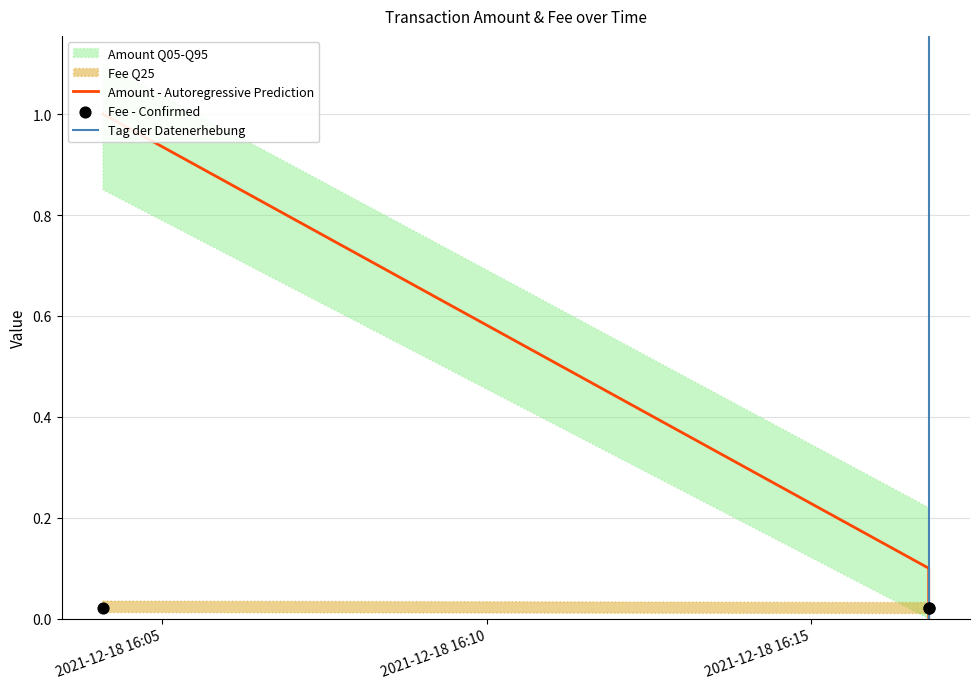

At which category is the sum across all series the highest?

2021-12-18 16:04:05